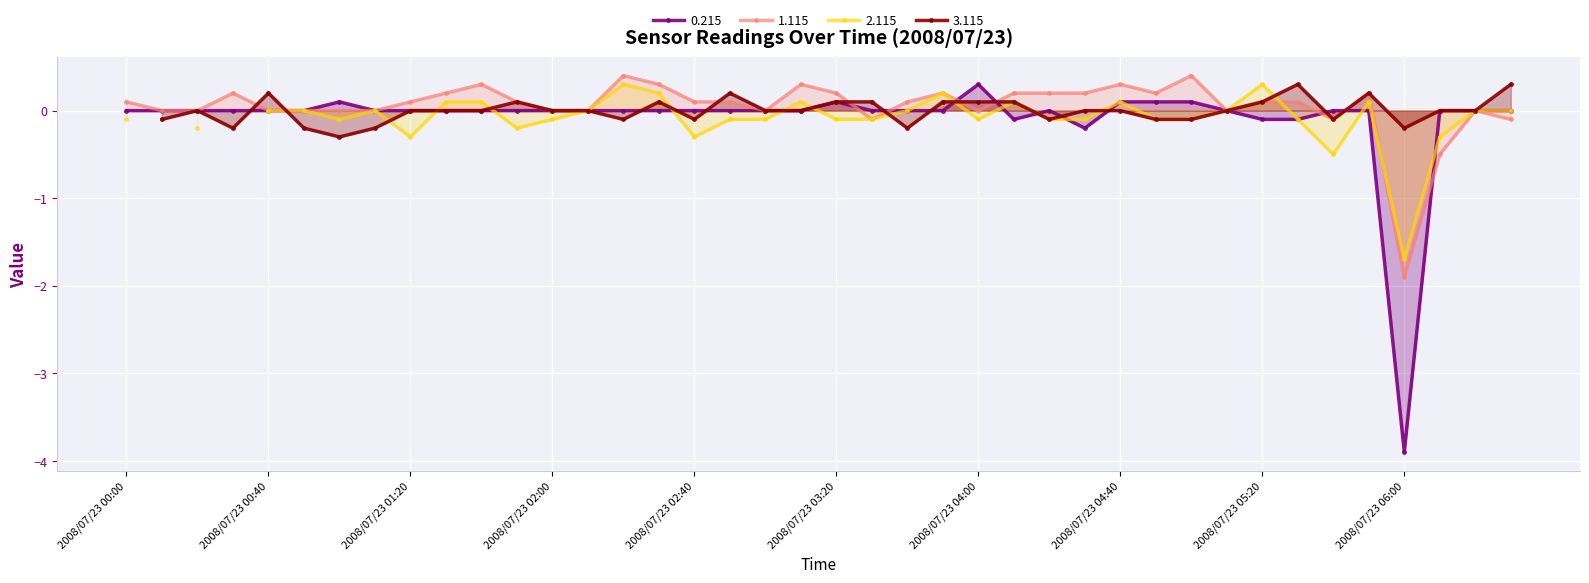

True or false: 0.215 has more than 2 points higher than both neighbors.

True